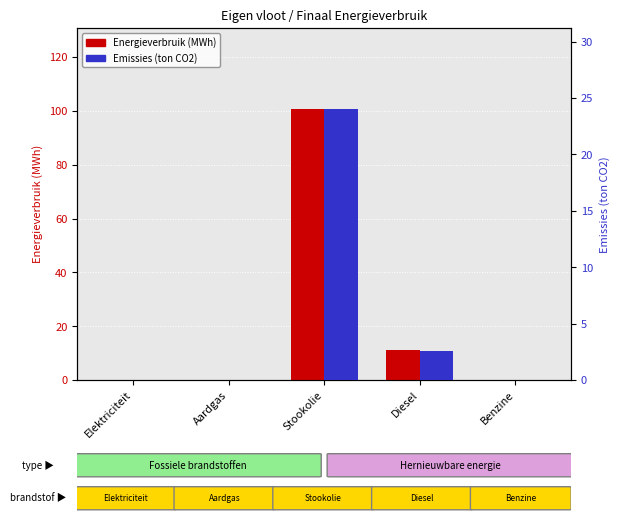

What is the difference between the second highest and second lowest values in the Energieverbruik (MWh) series?

11.3